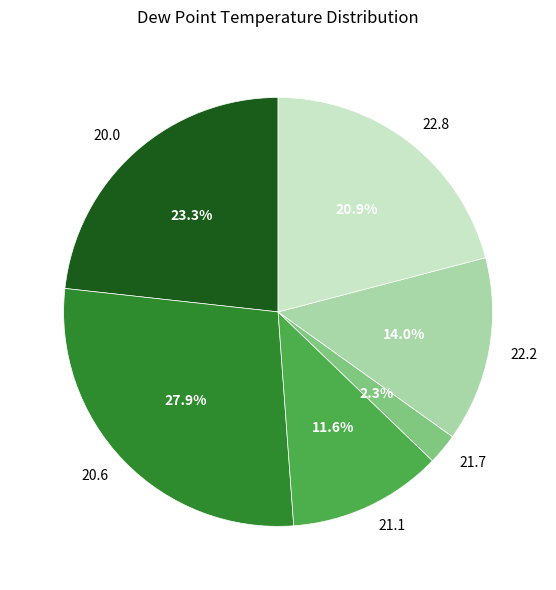

How many segments does this pie chart have?

6